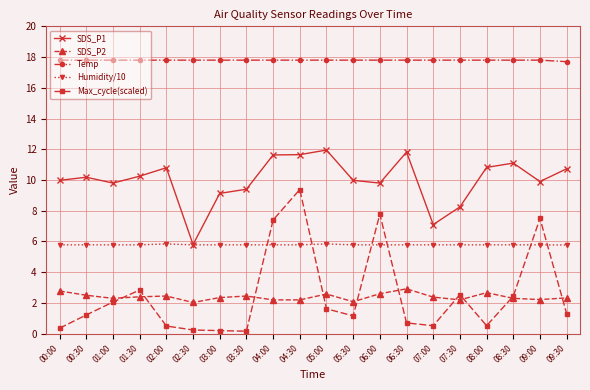

Does the chart display data point markers on the line(s)?

Yes